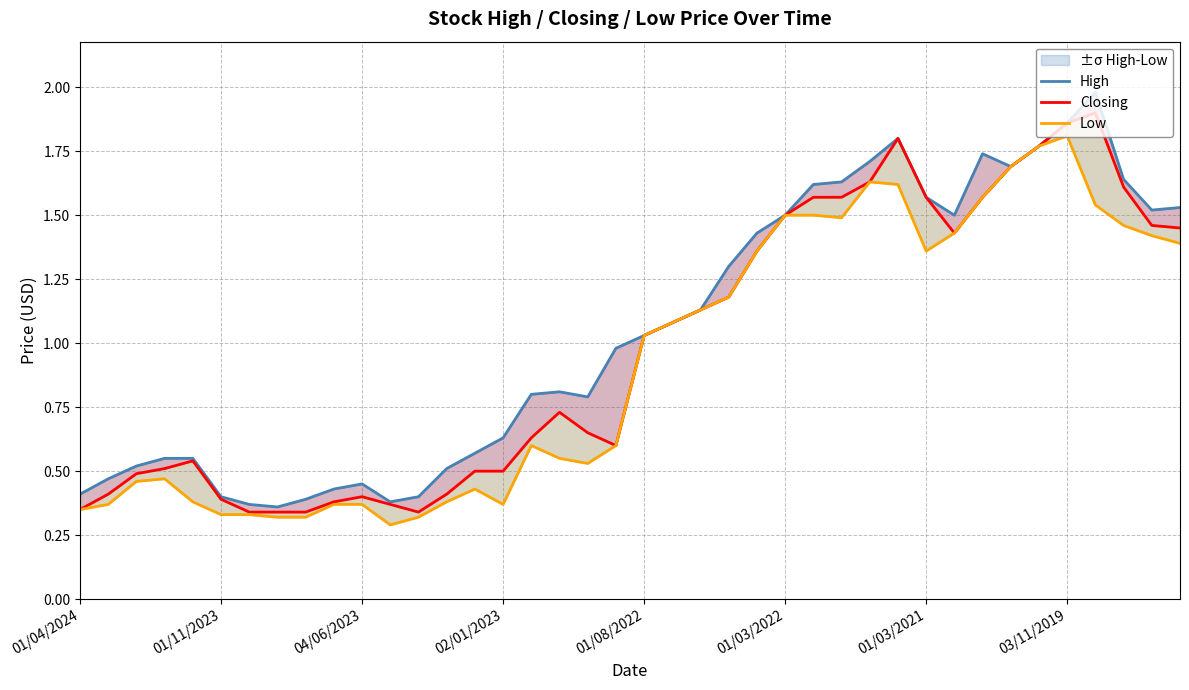

True or false: Closing and High cross at least once.

False